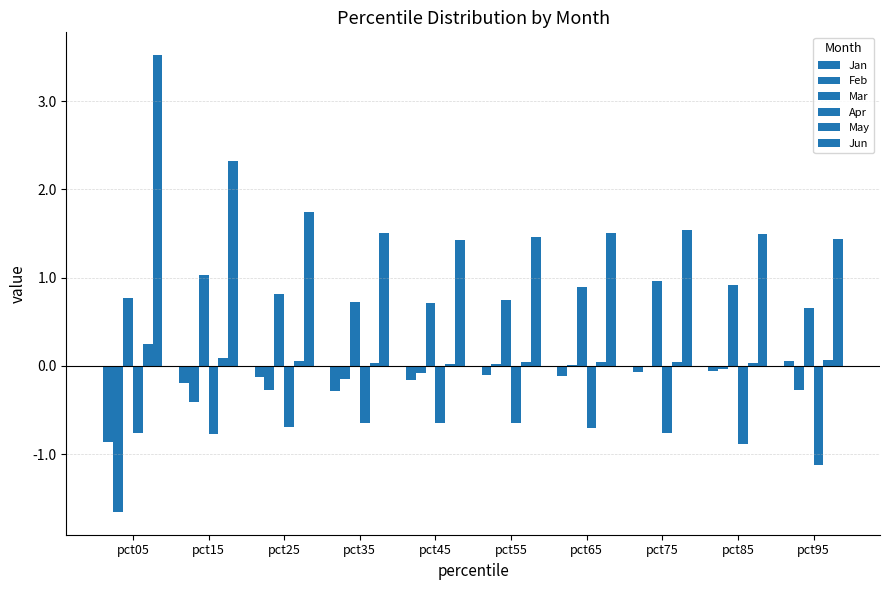

Which series has the widest spread of values?

Jun